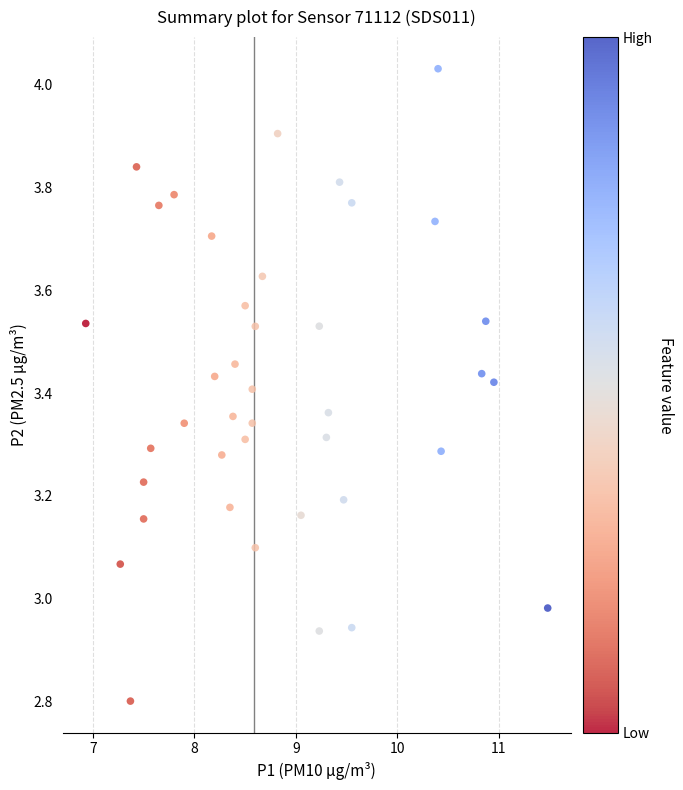

What is the range of X values (max minus min)?

4.6